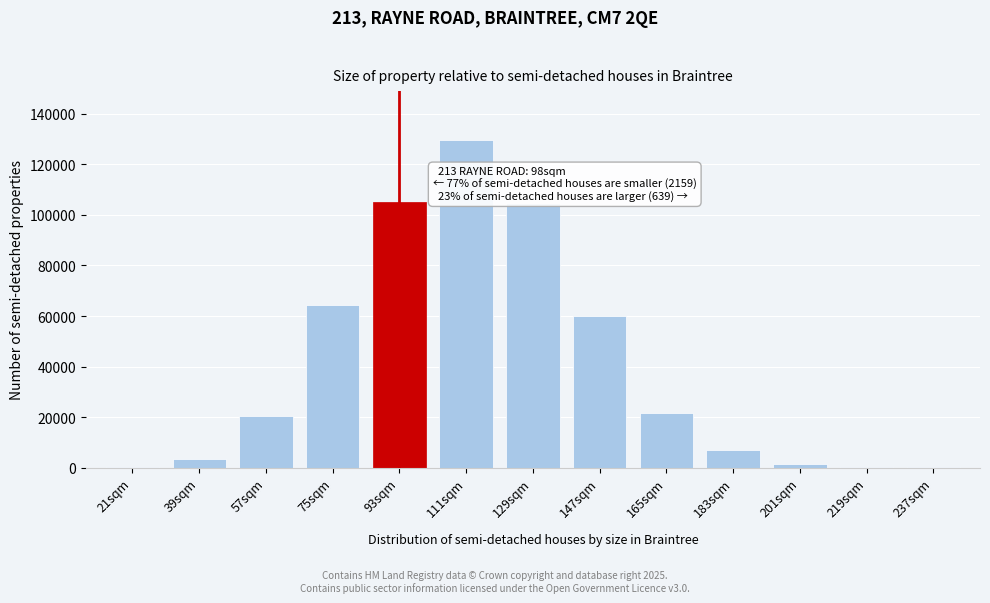

What is the change in value from 75sqm to 165sqm?

-42571